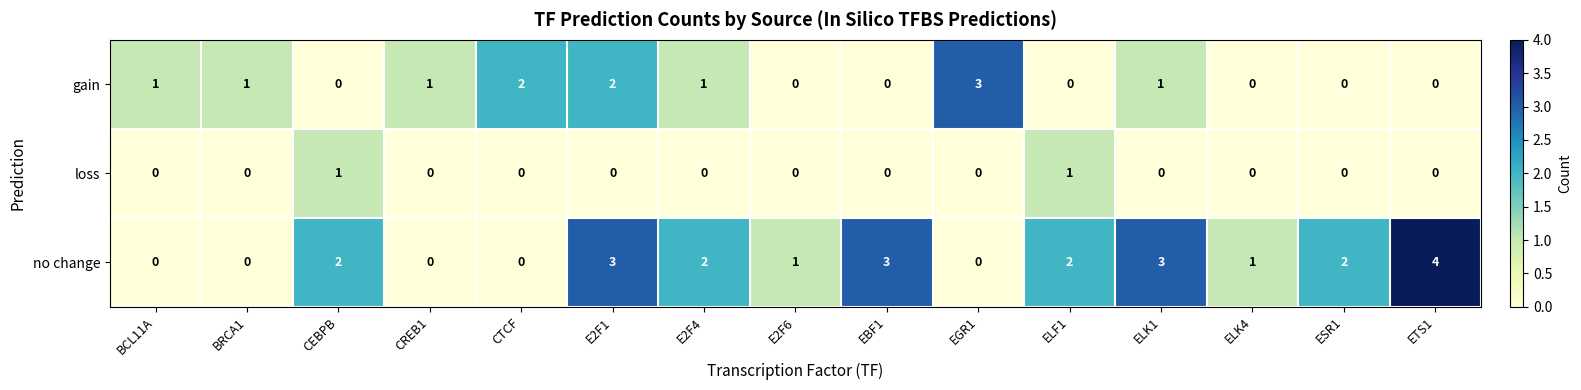

List the series in order of their overall mean, highest first.

no change, gain, loss